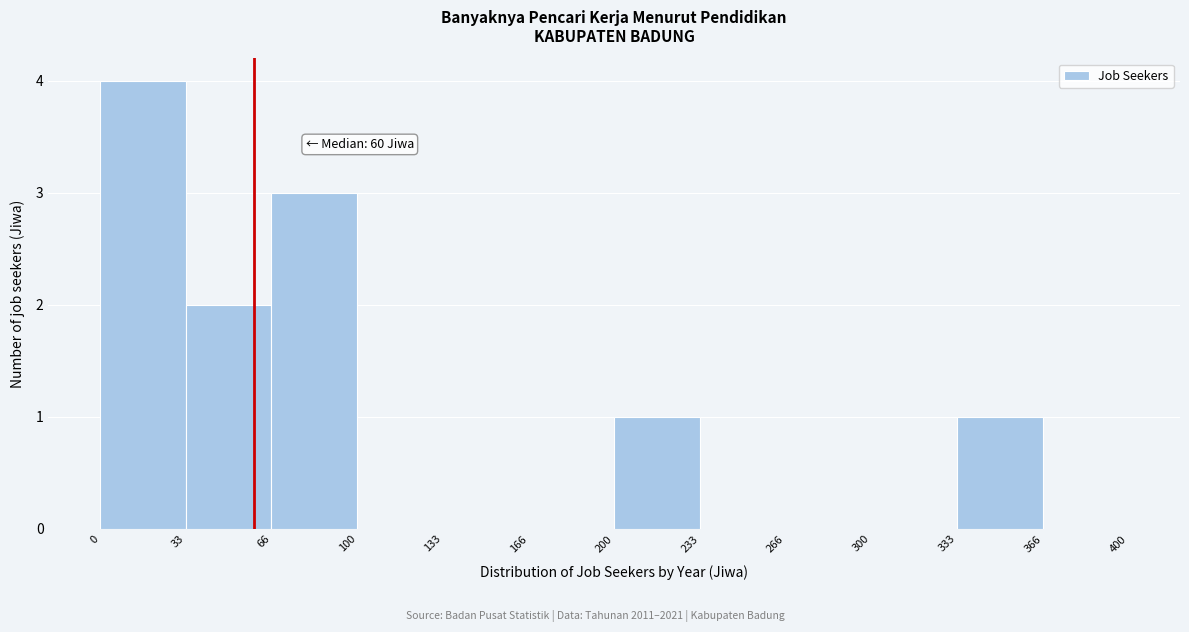

Which range on the x-axis has the tallest bar?

0 to 33